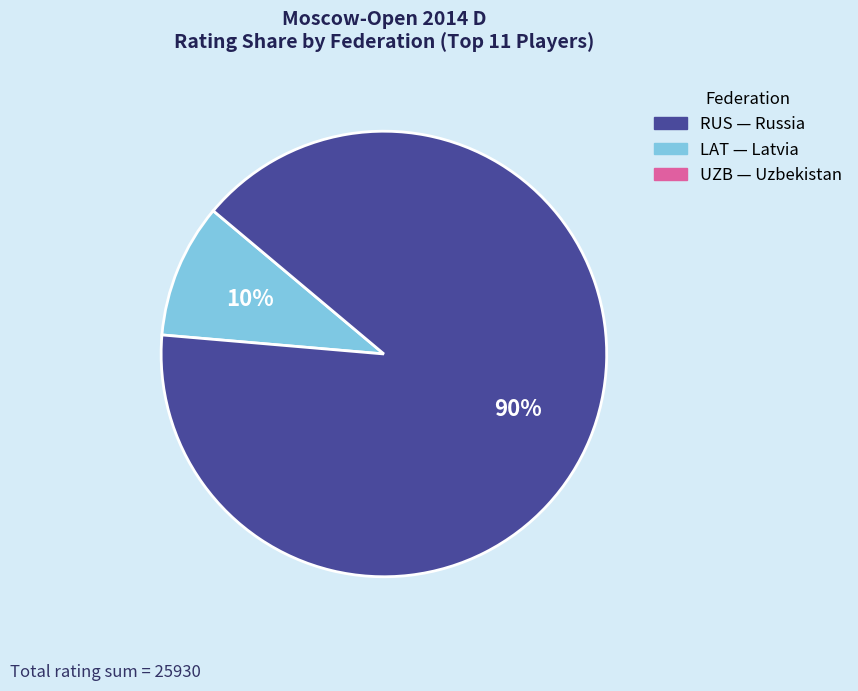

Is there any slice that represents more than half of the pie?

Yes